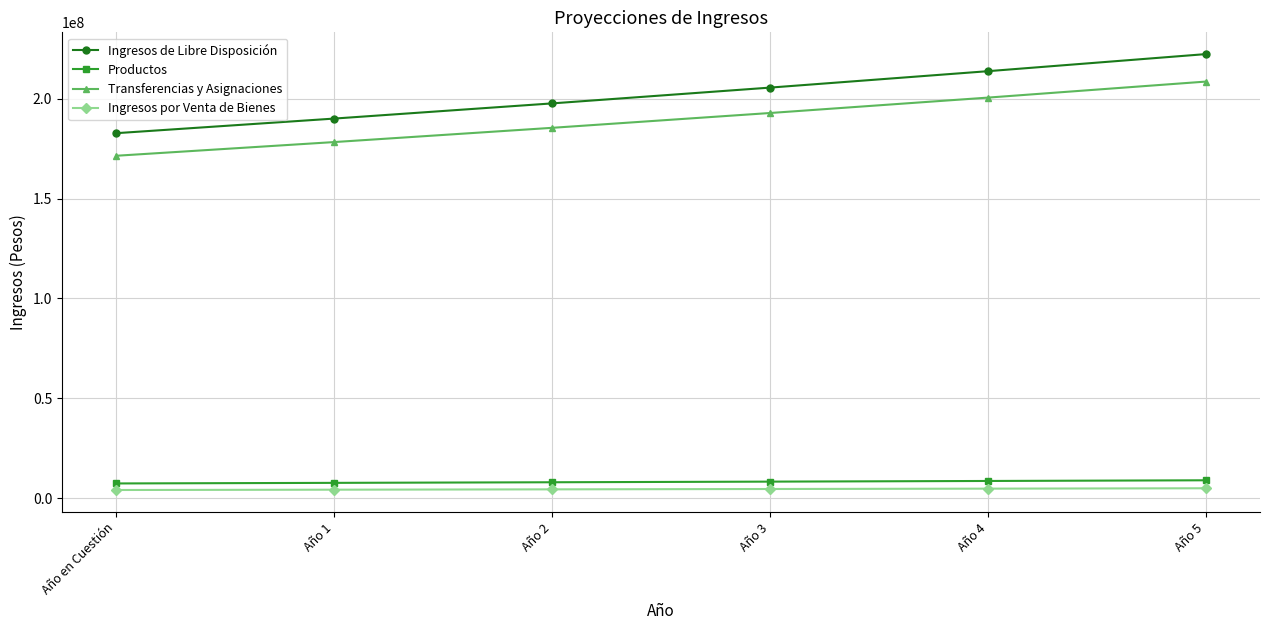

Which series changed the most between Año 4 and Año 5?

Ingresos de Libre Disposición